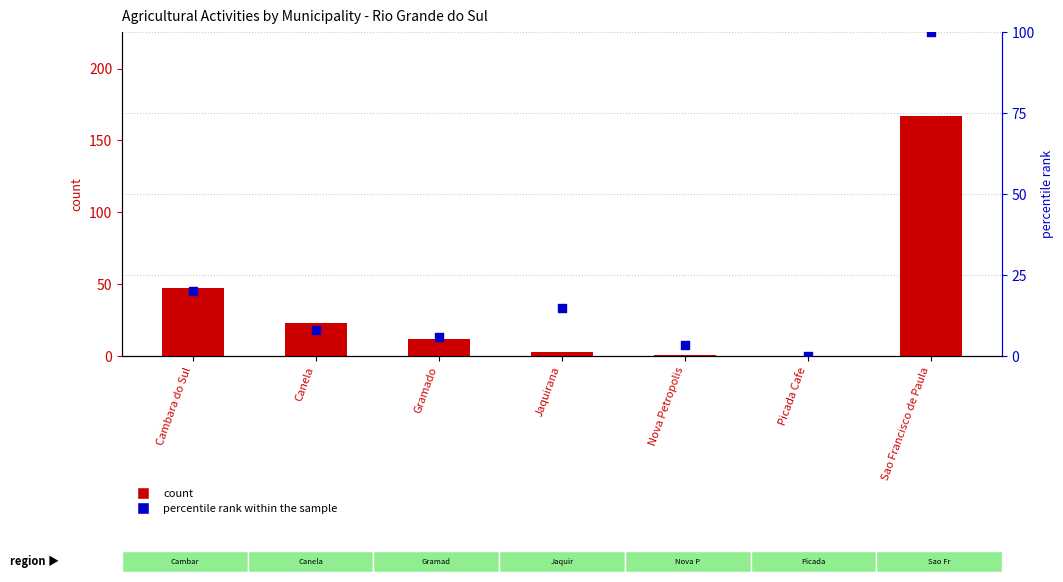

What are all the series names shown in the legend?

count, percentile rank within the sample